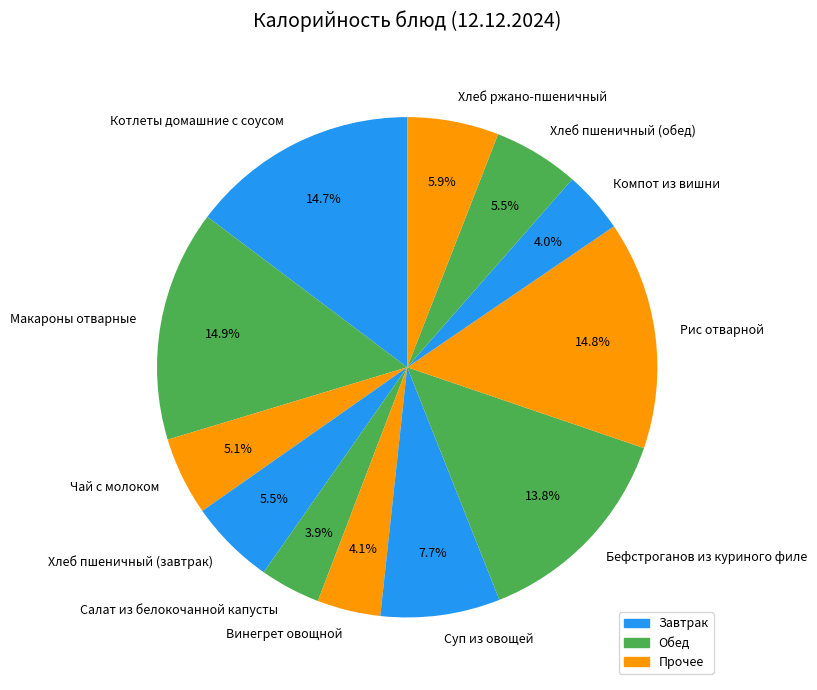

What is the ratio of the value at Макароны отварные to the value at Рис отварной?

1.0